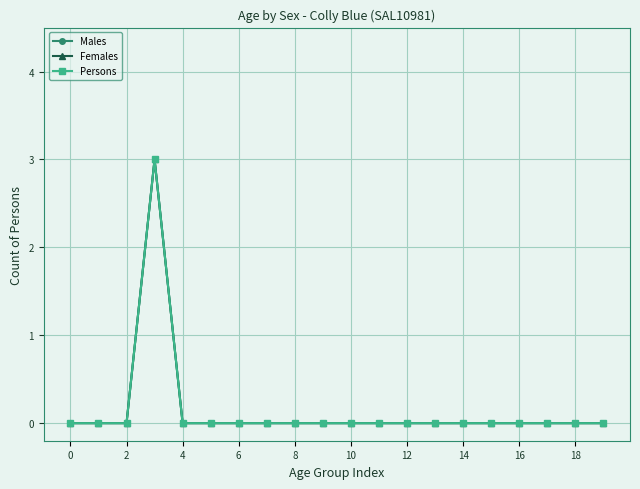

Does the chart have visible grid lines?

Yes